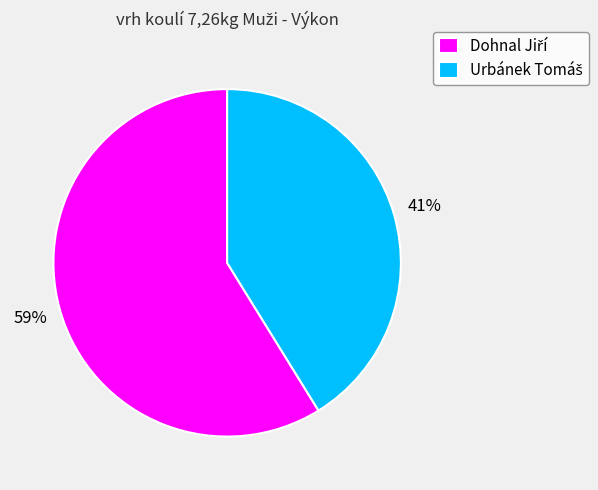

Does any single category account for the majority?

Yes